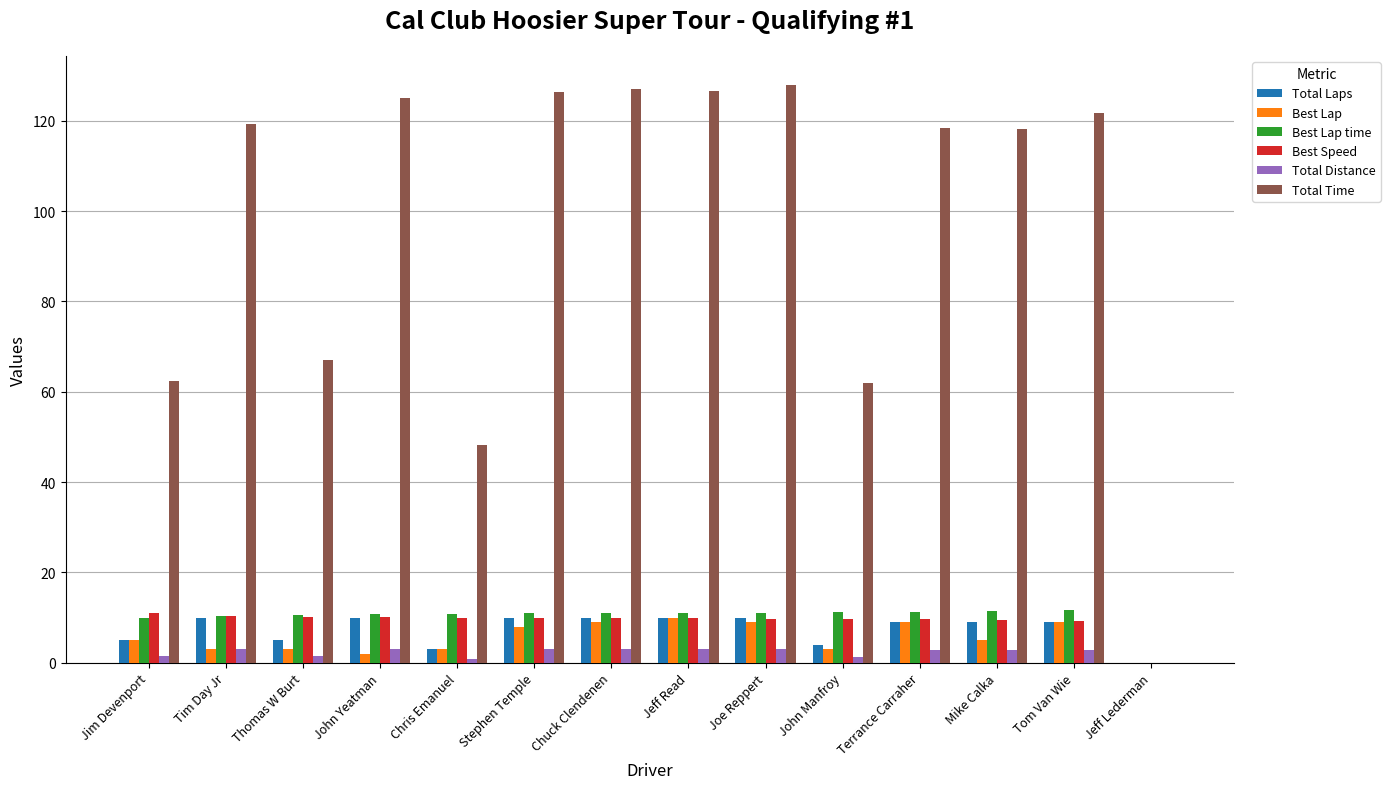

How many positive values does the Total Distance series have?

13